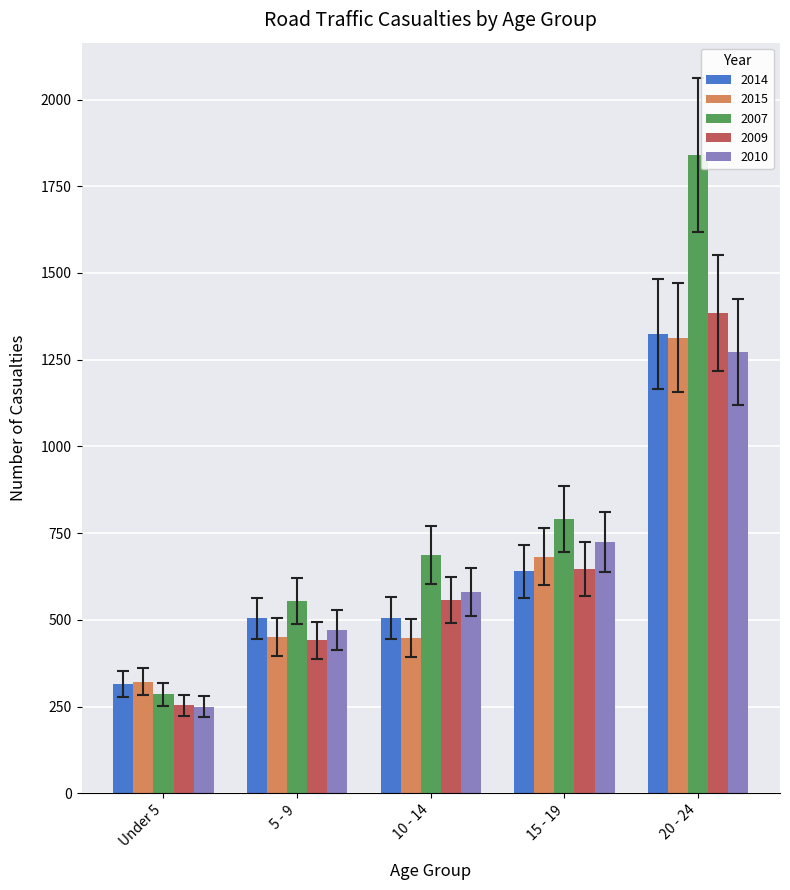

At how many categories does at least one series exceed 1094?

1